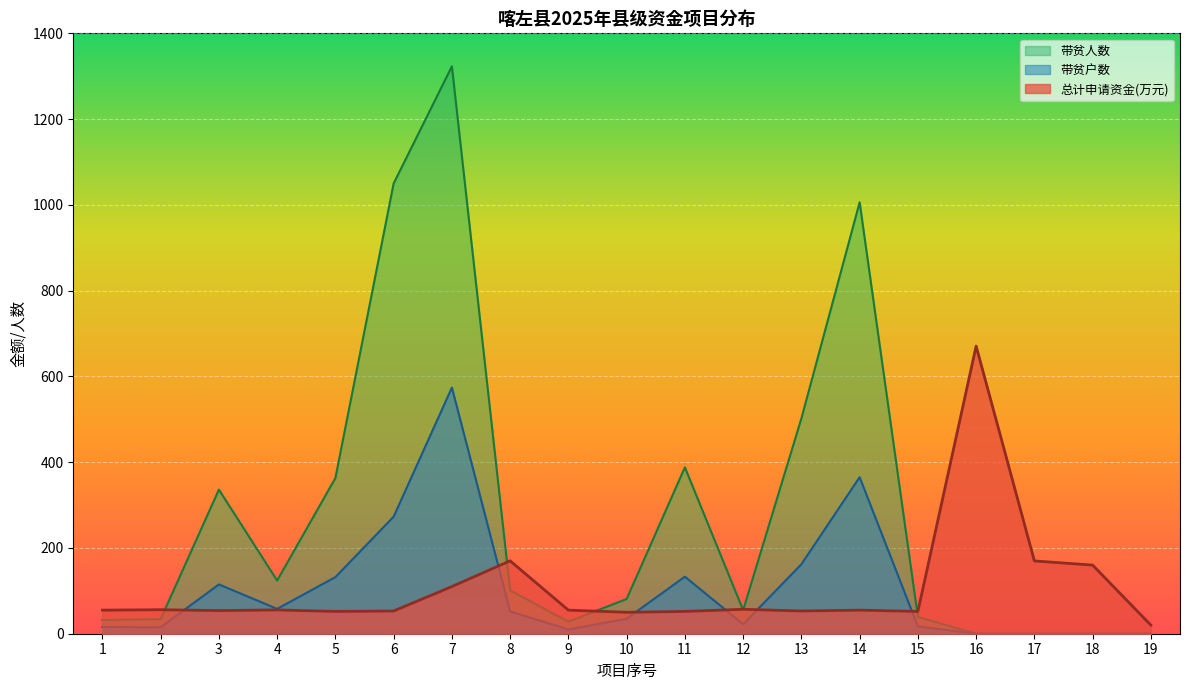

What is the value of the 带贫户数 point at the 1st from the left?

16.0